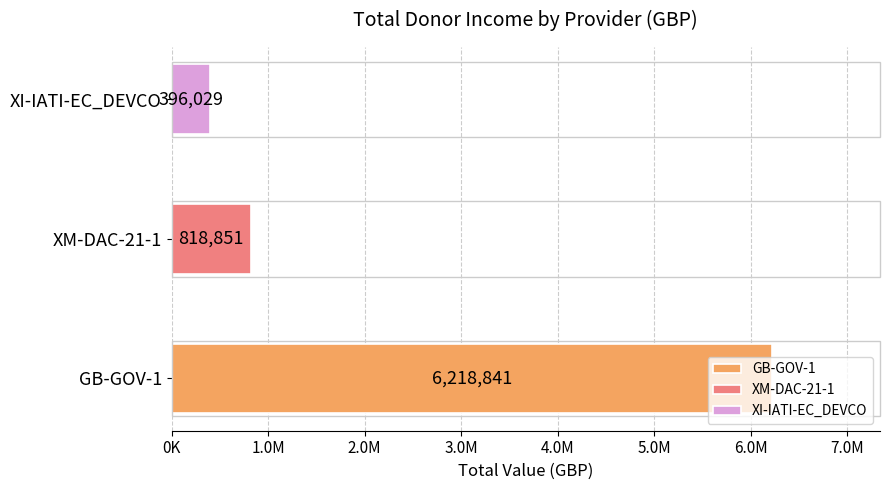

What is the greatest value displayed?

6218841